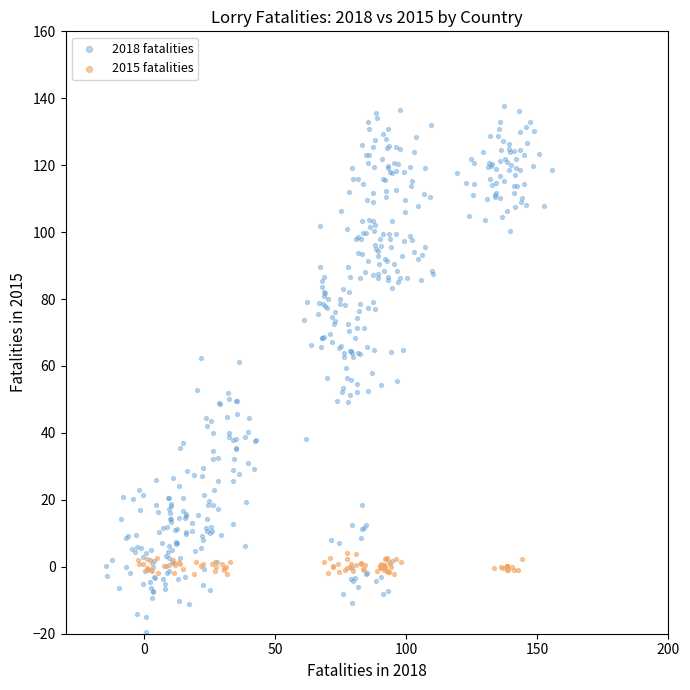

Which series reaches the minimum Y coordinate?

2018 fatalities